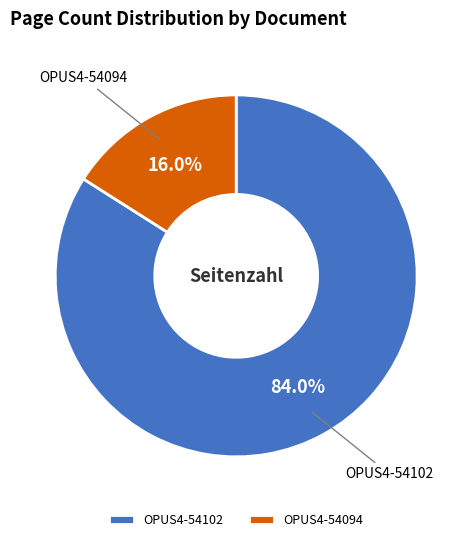

To the nearest percent, what portion does OPUS4-54102 represent?

84%